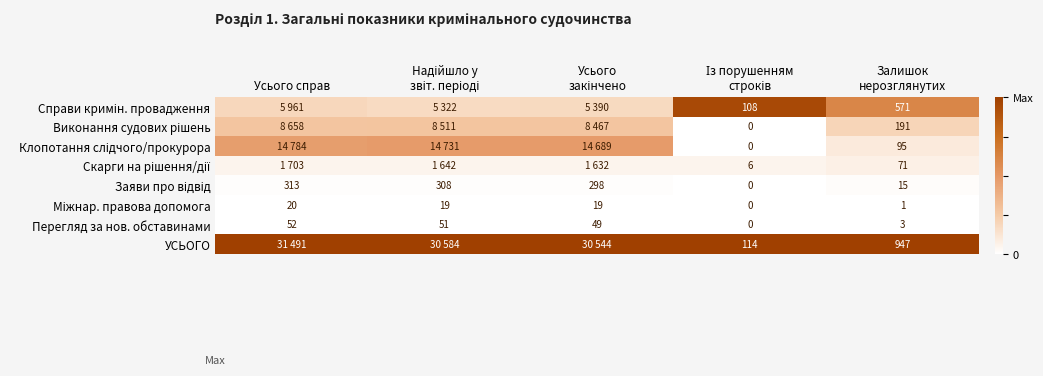

How many series are shown in this chart?

8